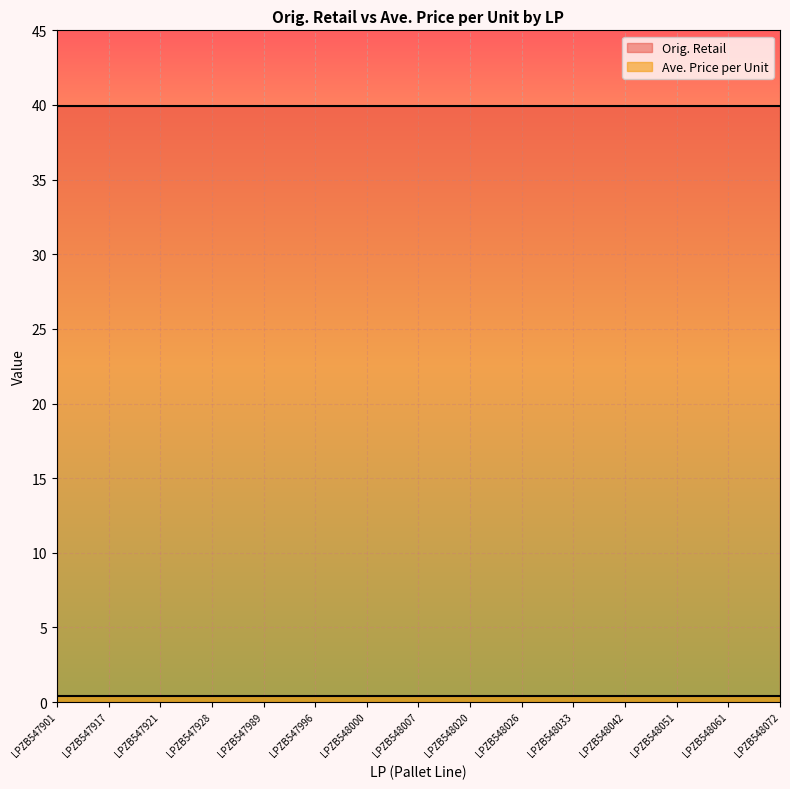

What is the sum of the Ave. Price per Unit values at LPZB548072 and LPZB547901?

0.8